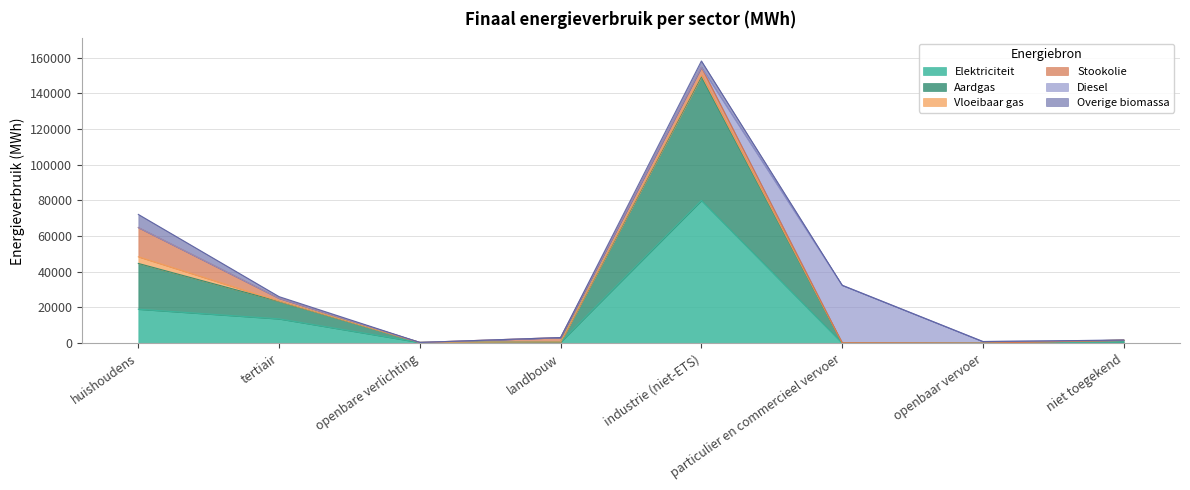

Reading right to left, extract all data points from this chart.

Elektriciteit: 578.9	0.0	26.4	79927.2	679.2	418.8	13628.9	19051.3
Aardgas: 1156.3	0.0	98.0	69342.7	58.9	0.0	9757.1	25613.5
Vloeibaar gas: 0.0	0.0	76.4	913.9	21.2	0.0	188.5	3744.6
Stookolie: 0.0	0.0	0.0	4365.8	2400.3	0.0	1557.3	16369.6
Diesel: 0.0	932.6	32243.1	0.0	0.0	0.0	0.0	0.0
Overige biomassa: 0.0	0.0	0.0	3507.7	0.0	0.0	930.0	7344.1